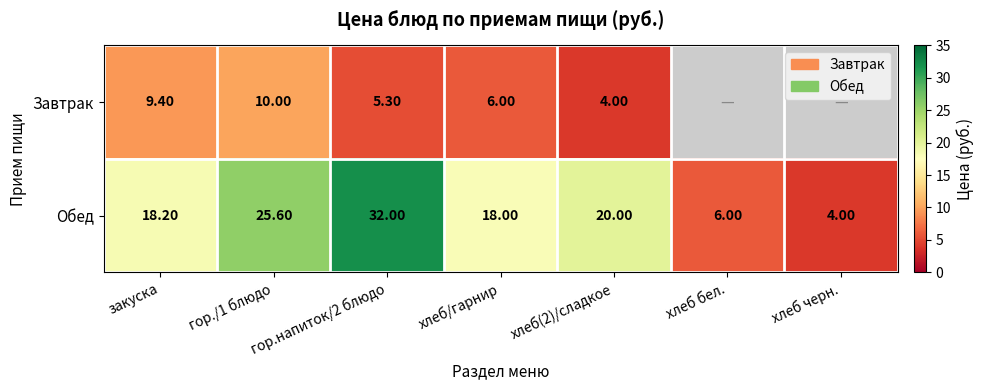

Where does the Обед series first go above 18?

закуска